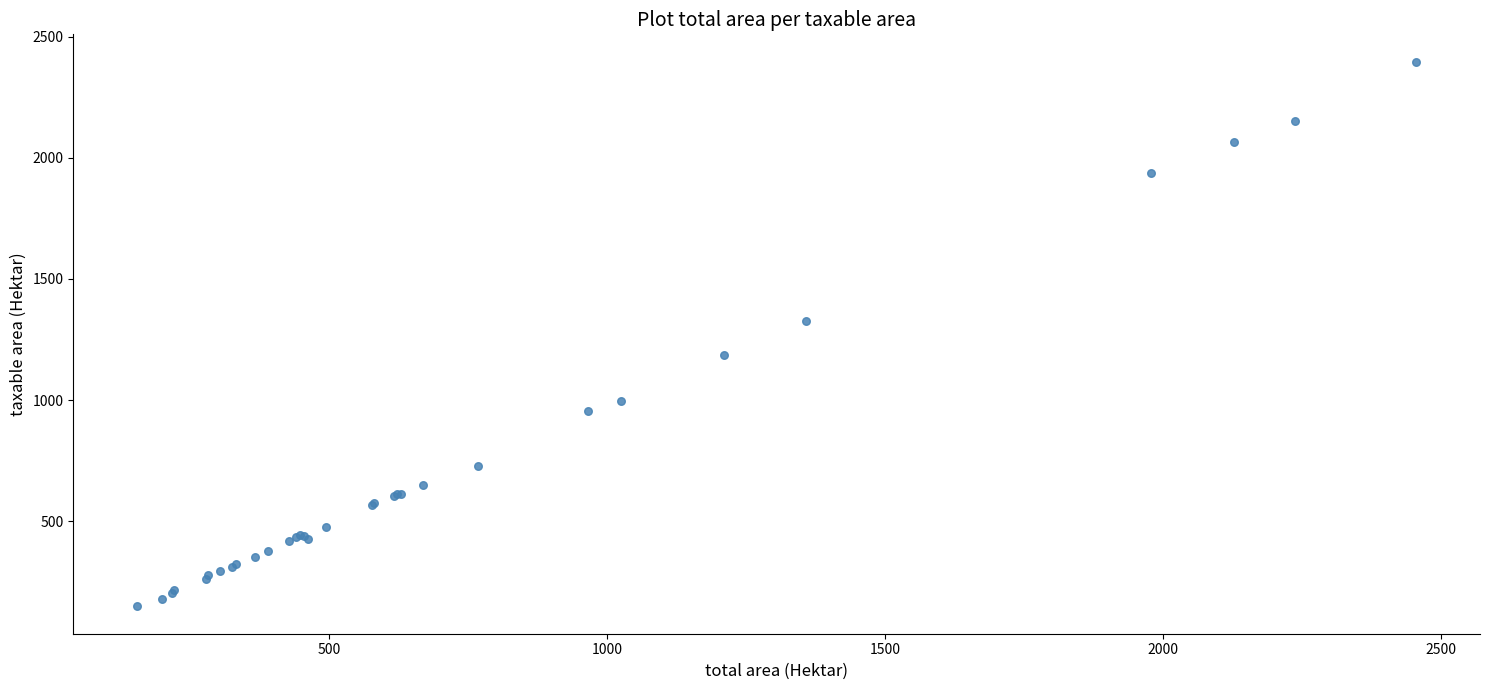

What Y value in the scatter plot is closest to 1272?

1327